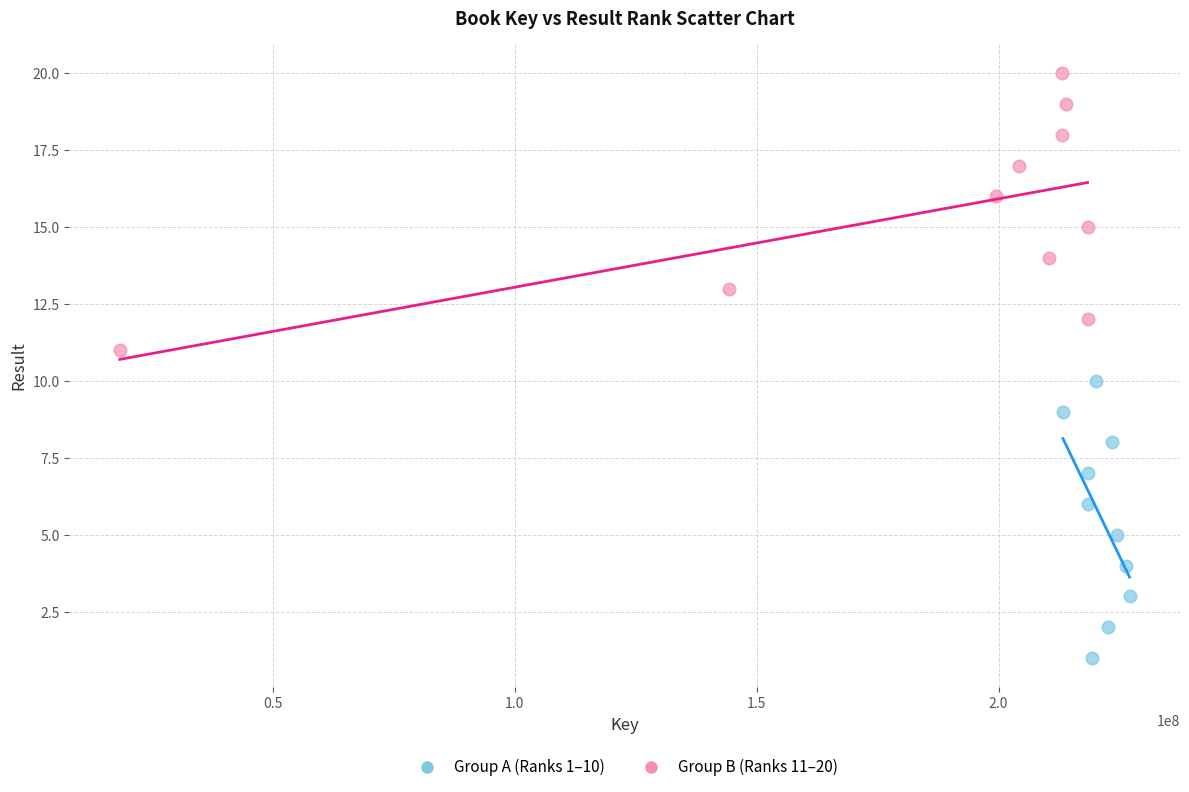

Which series reaches the maximum Y coordinate?

Group B (Ranks 11–20)